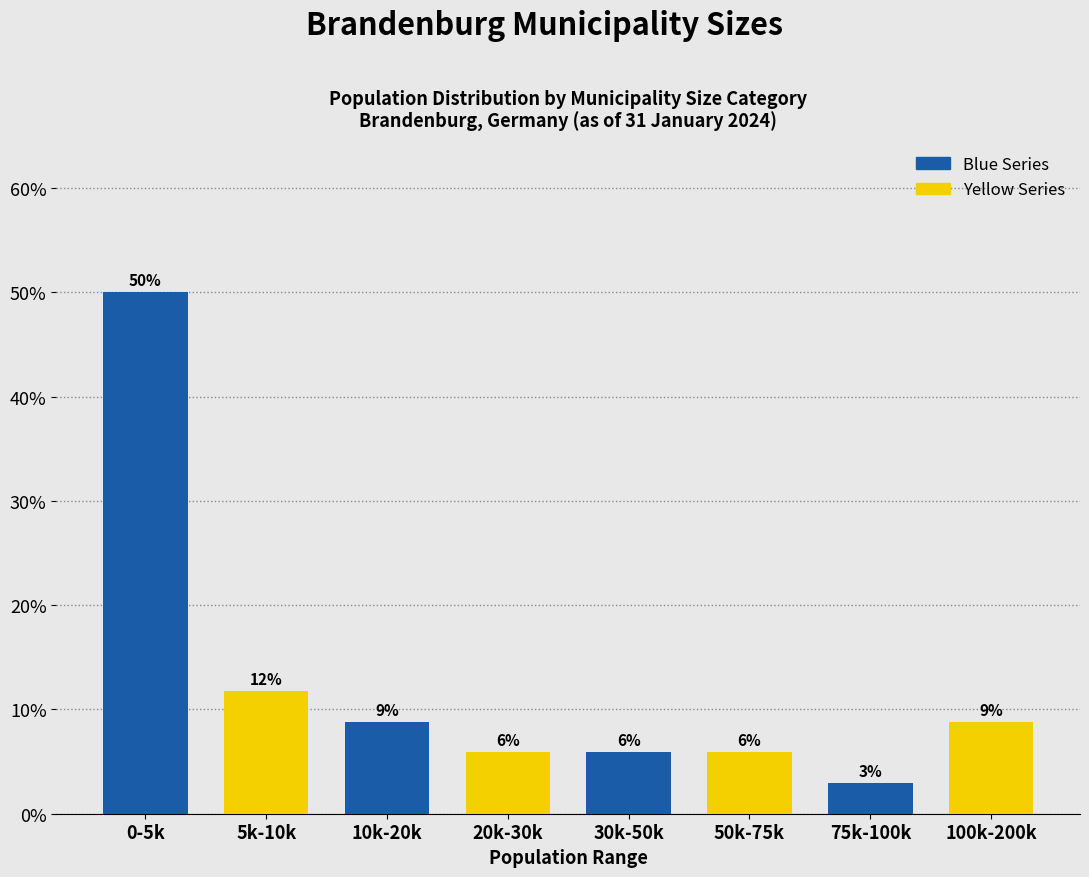

What are all the series names shown in the legend?

Blue Series, Yellow Series